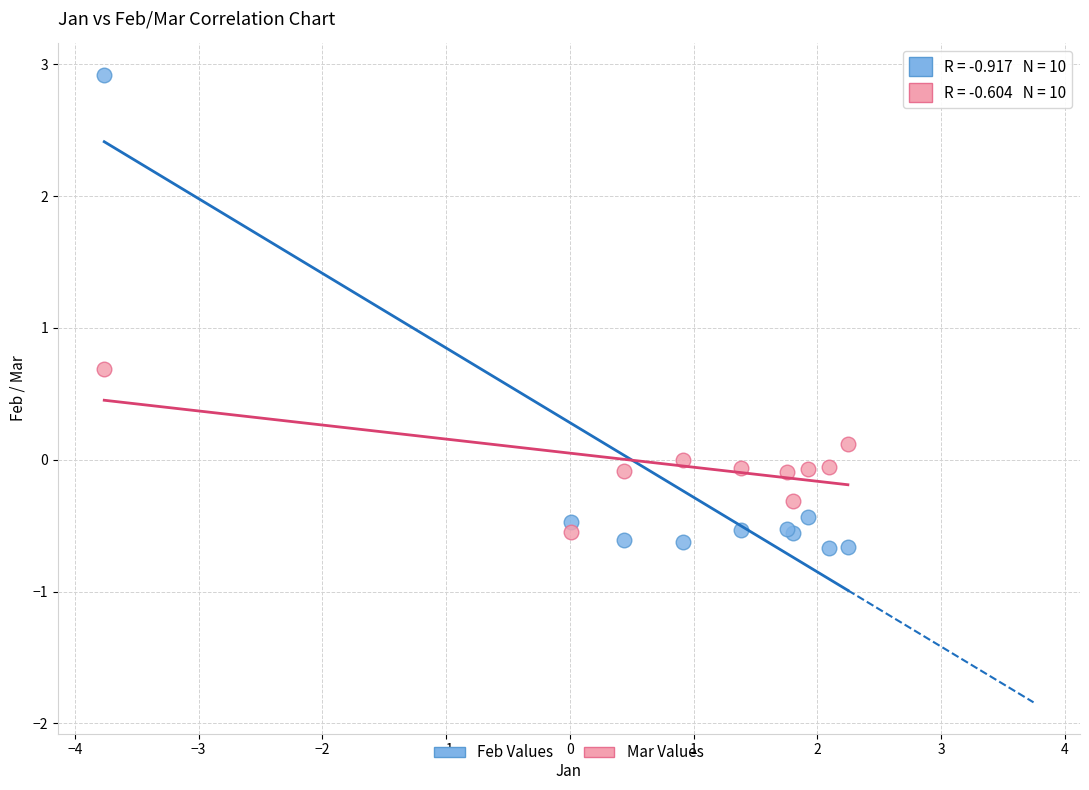

Which series reaches the minimum Y coordinate?

Feb Values